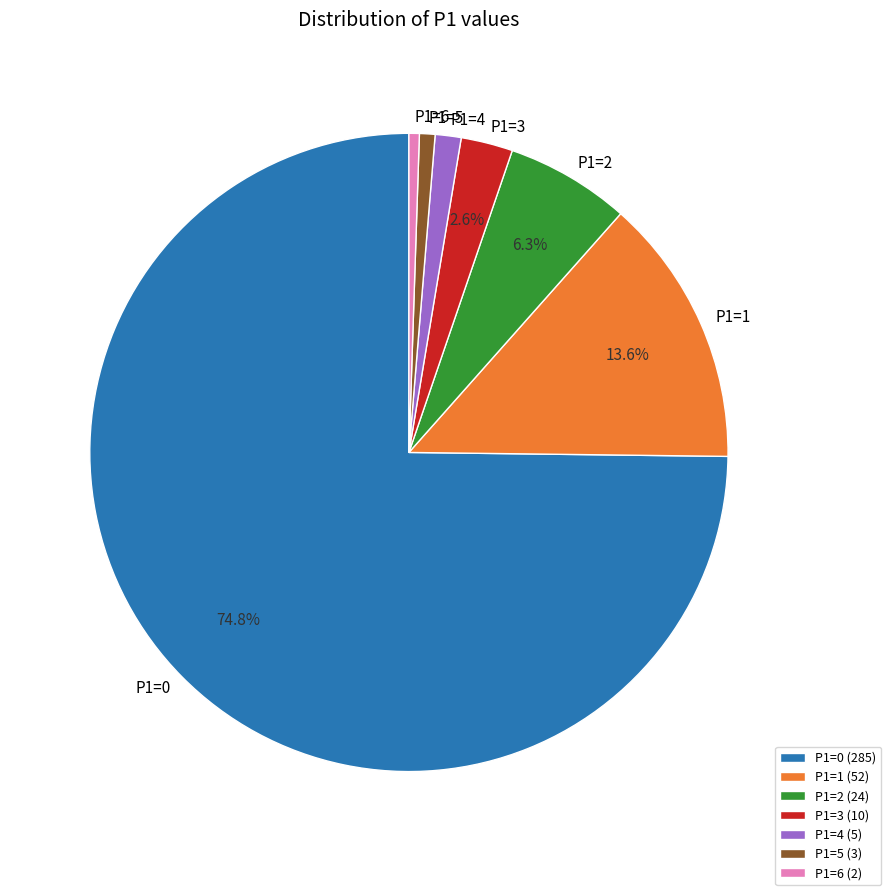

The P1=0 slice represents 75% of the pie. True or false?

True